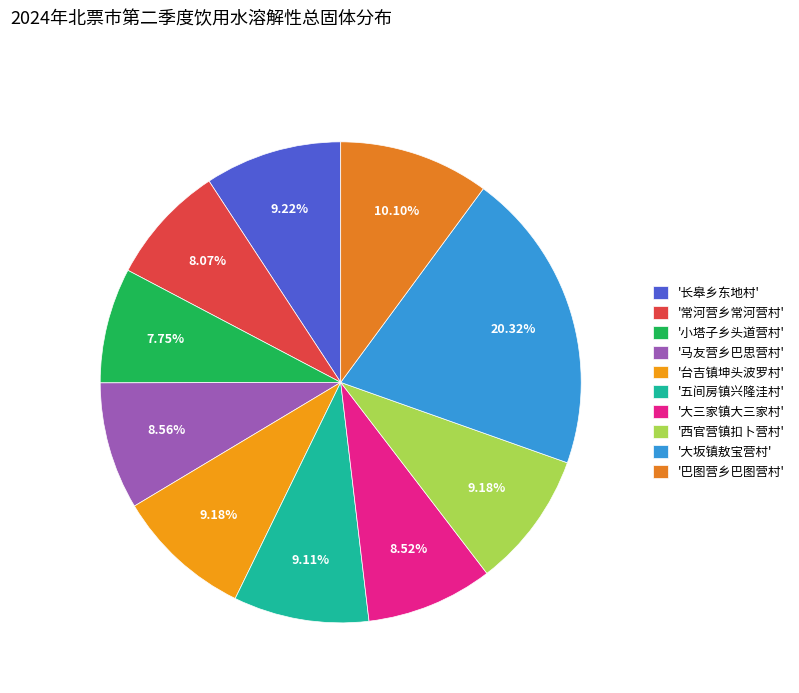

Count the number of slices in the pie.

10